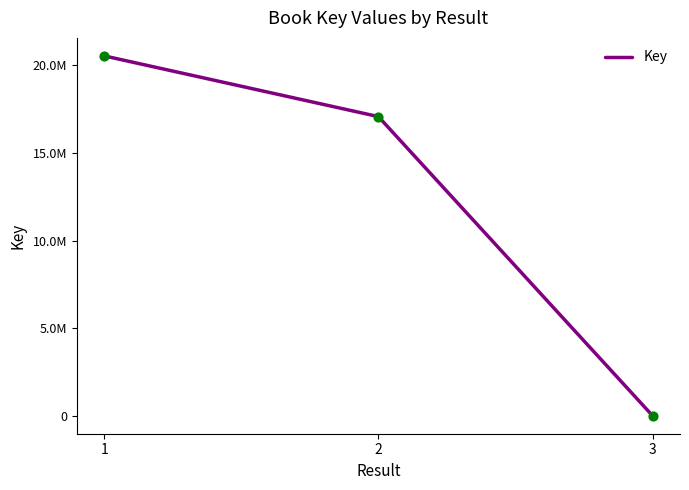

Between 3 and 1, which is larger?

1